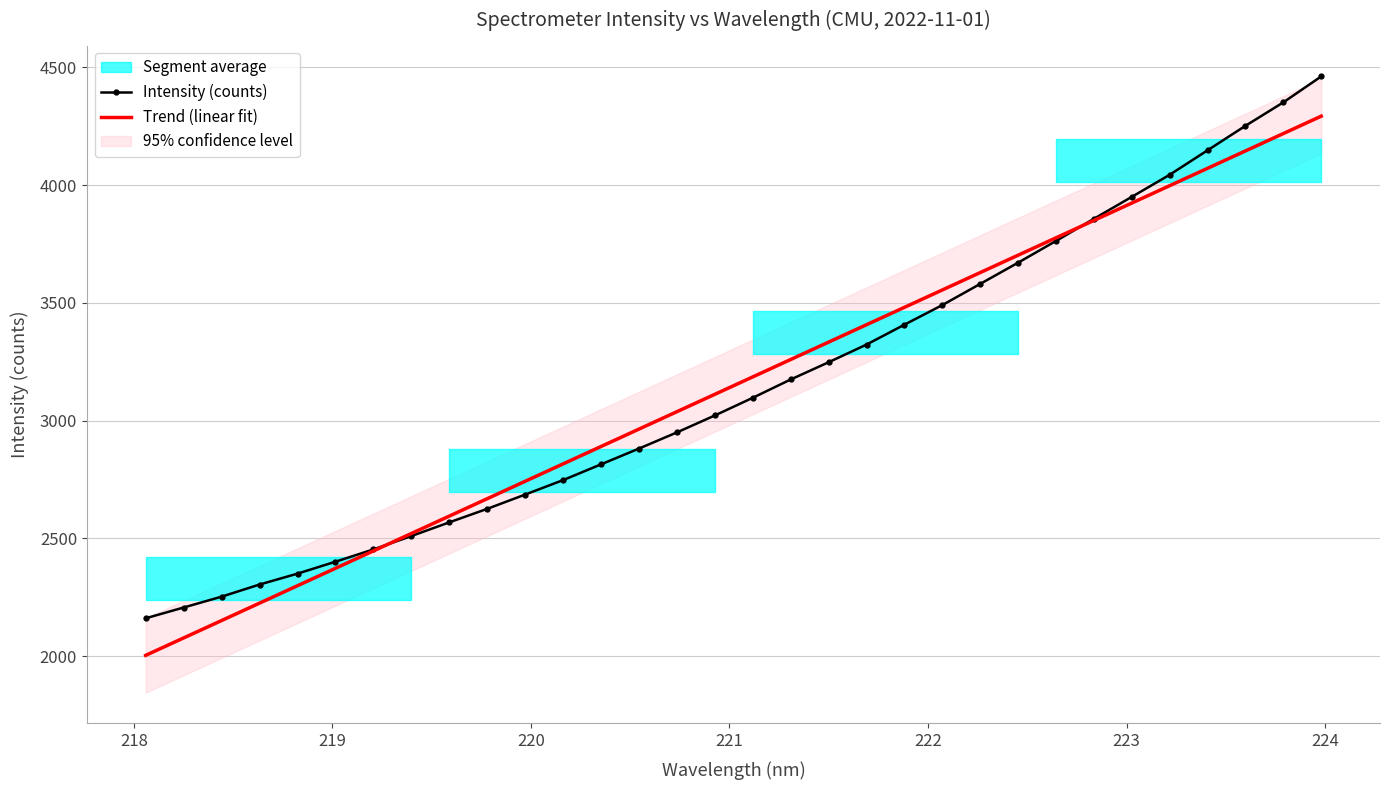

What is the lowest value of the Trend (linear fit) series?

2002.7